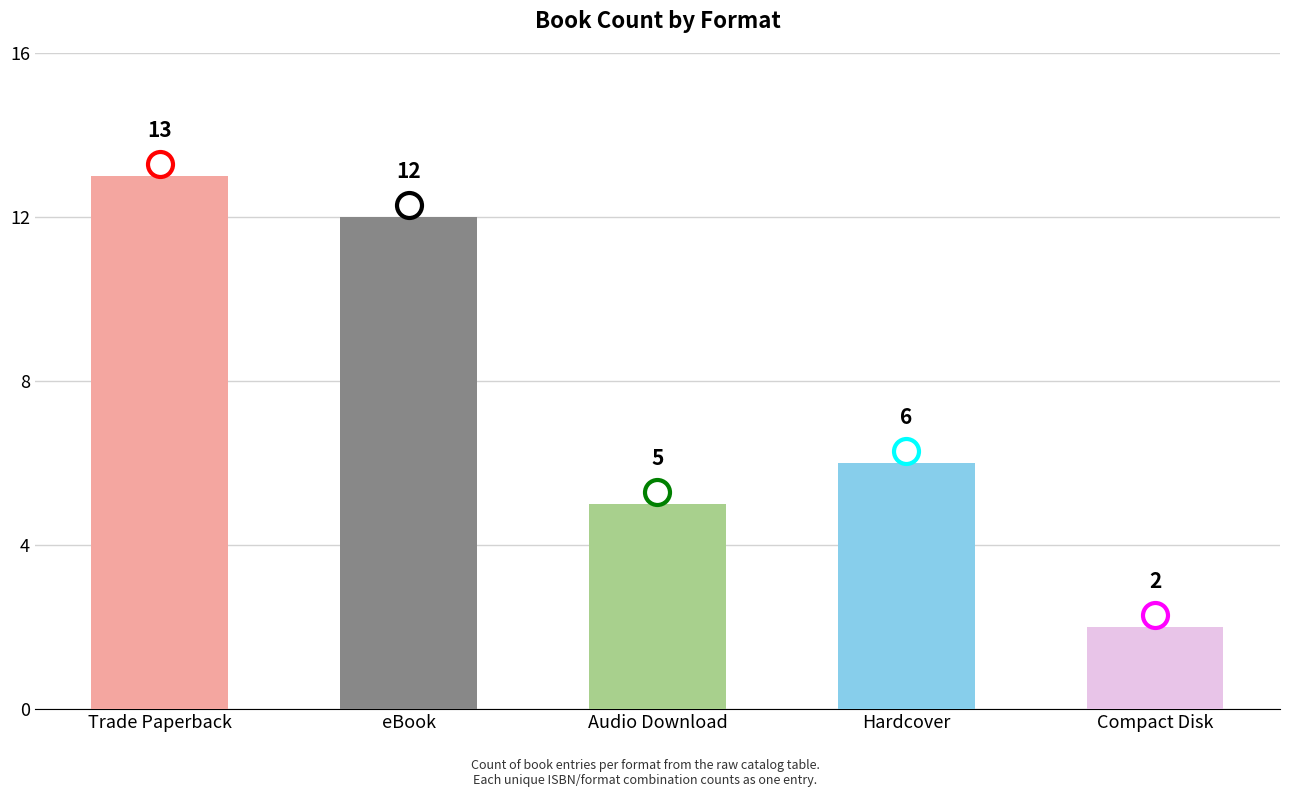

What is the smallest value displayed?

2